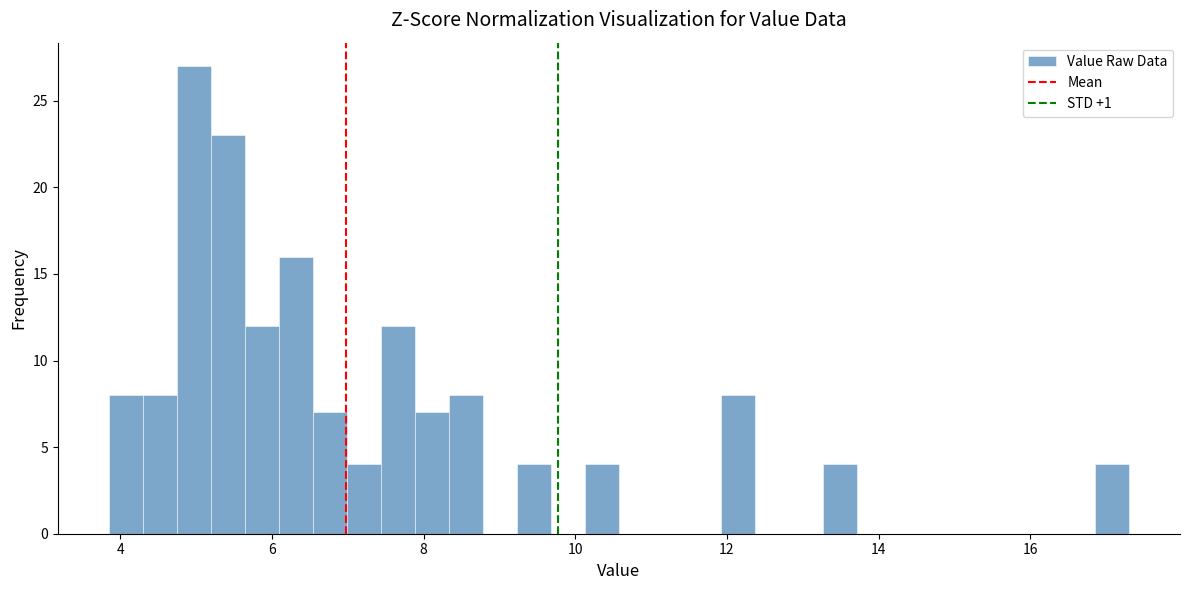

Around what value on the x-axis is the tallest bar? Give the approximate position of its centre, as read against the axis.

5.0